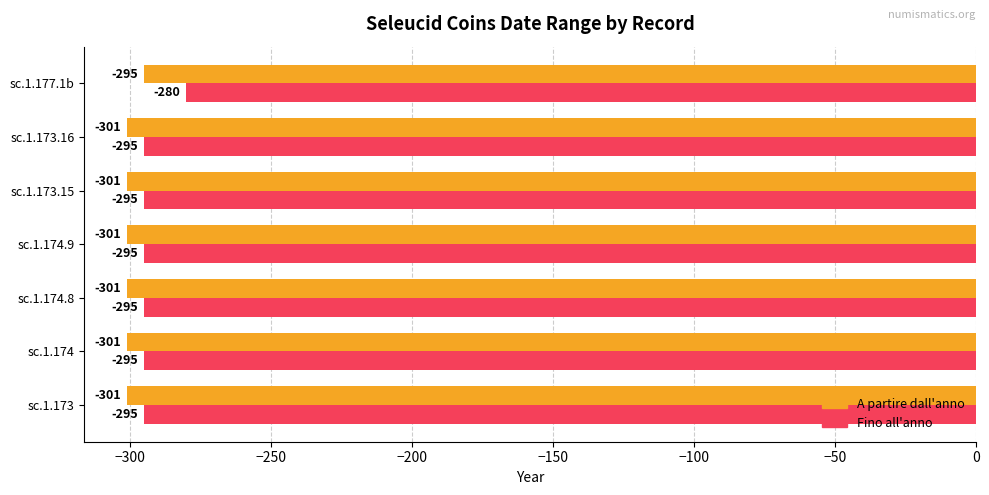

Is it true that A partire dall'anno equals -301 at sc.1.174.8?

True